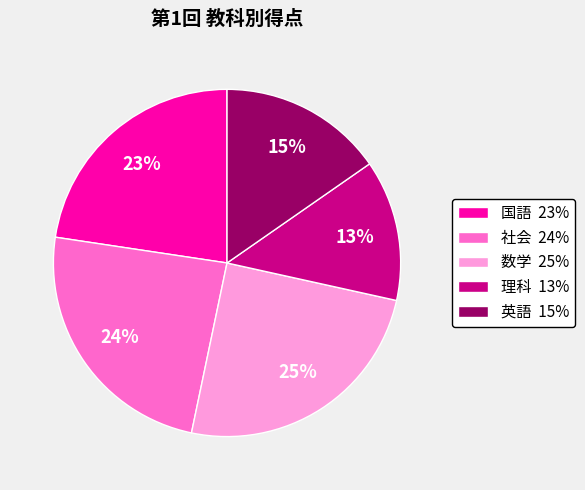

Between 英語 15% and 国語 23%, which is larger?

国語 23%